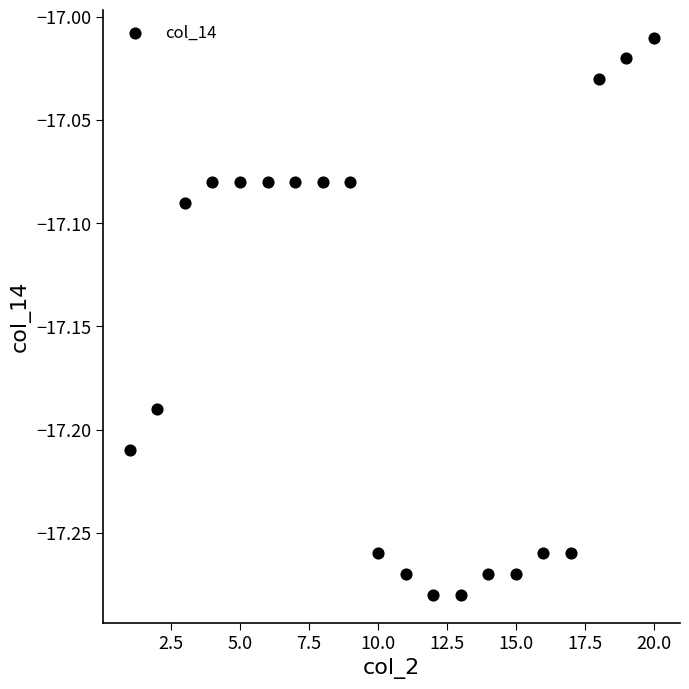

What is the range of Y values (max minus min)?

0.3